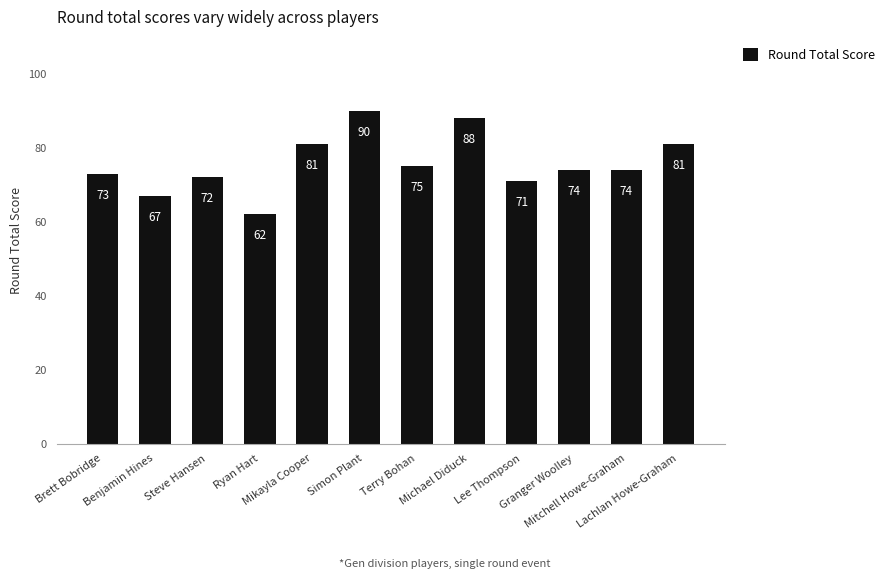

What position from the left is Mitchell Howe-Graham?

11